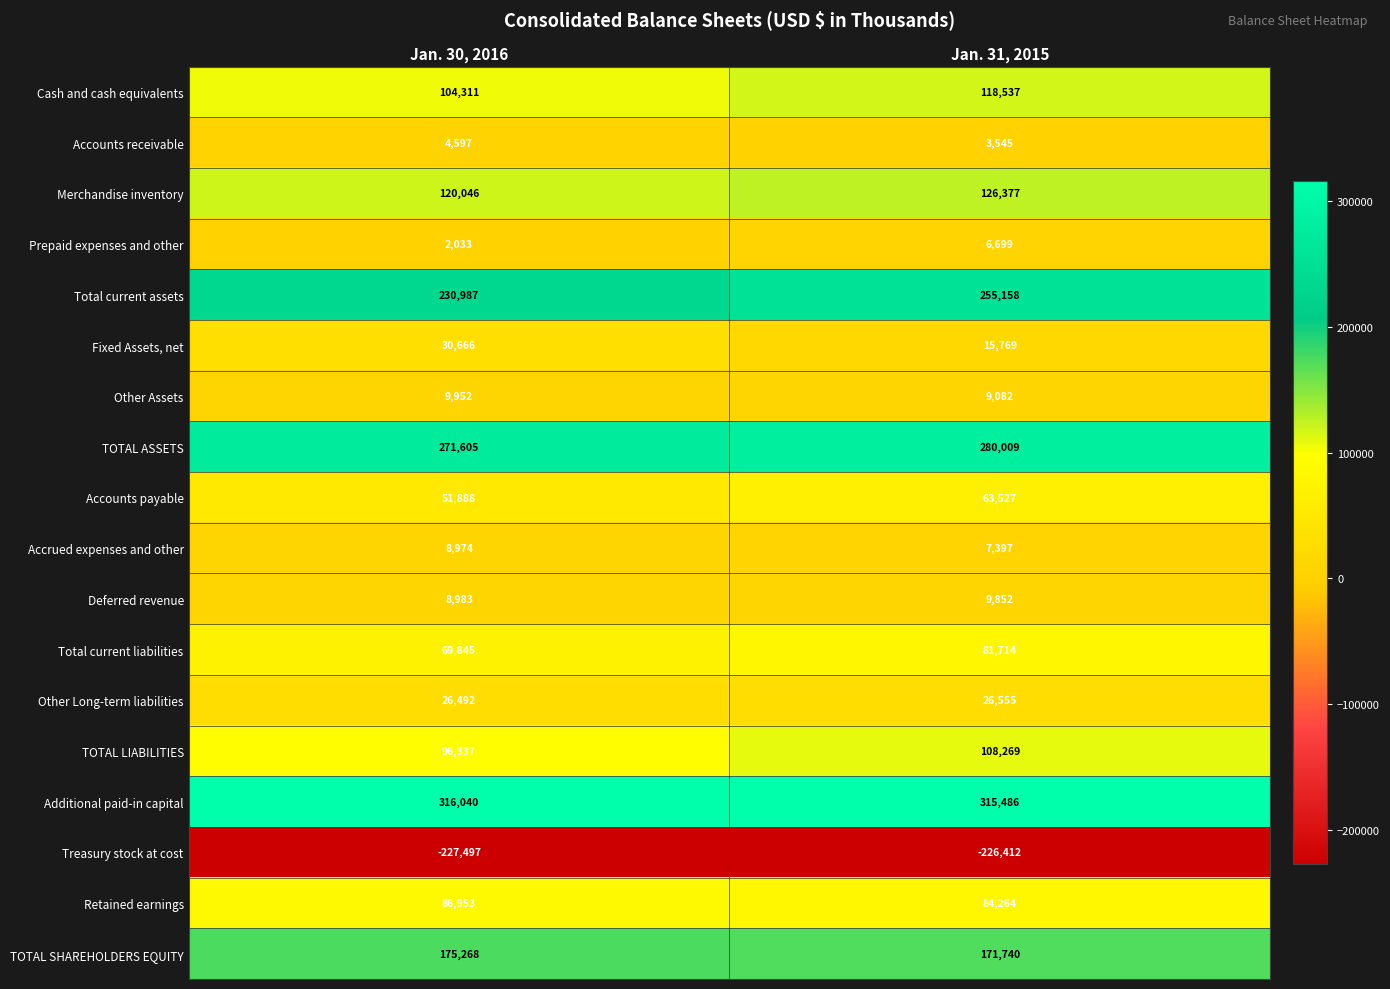

Is it true that Additional paid-in capital equals 505541 at Jan. 31, 2015?

False